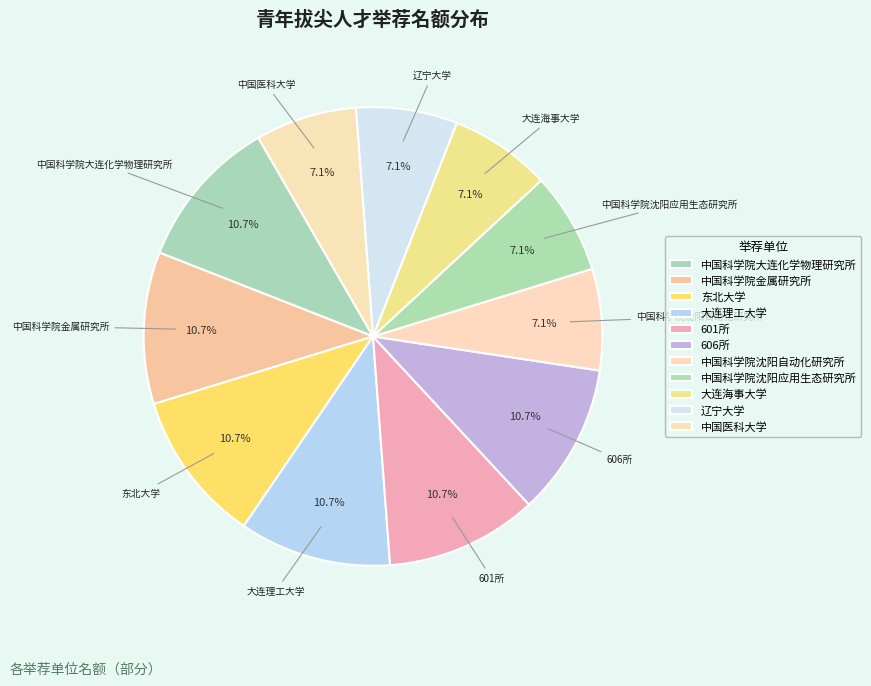

What is the ratio of the value at 中国科学院金属研究所 to the value at 中国科学院大连化学物理研究所?

1.0